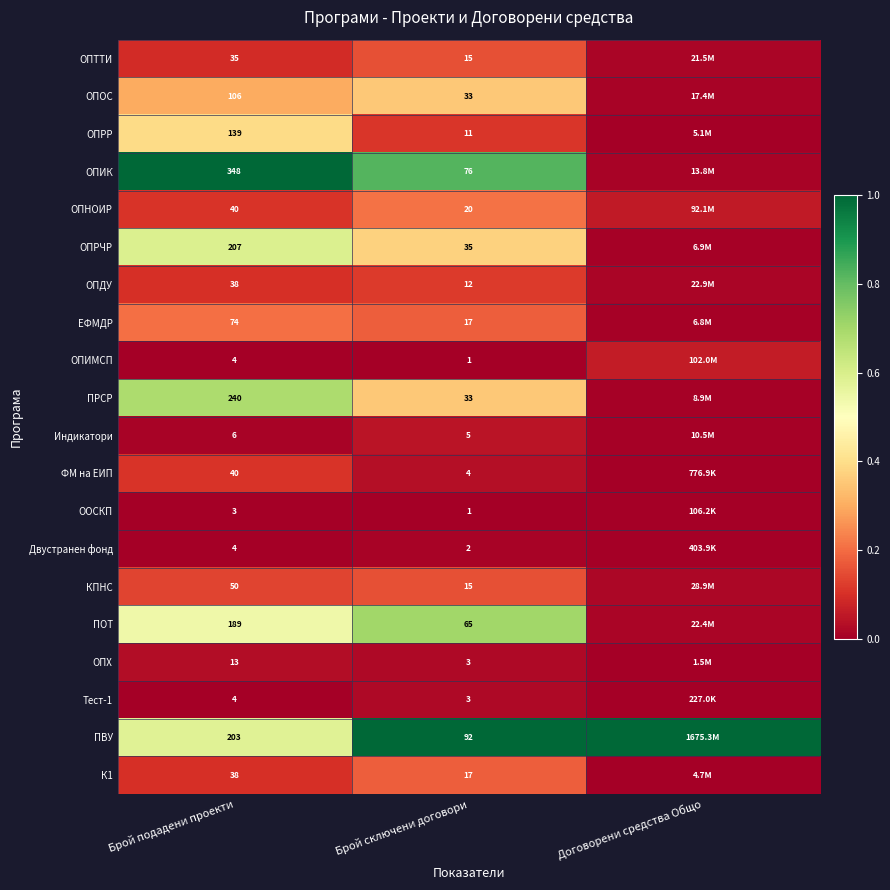

Is the value of К1 at Брой подадени проекти greater than the value of ОПНОИР at Брой сключени договори?

Yes